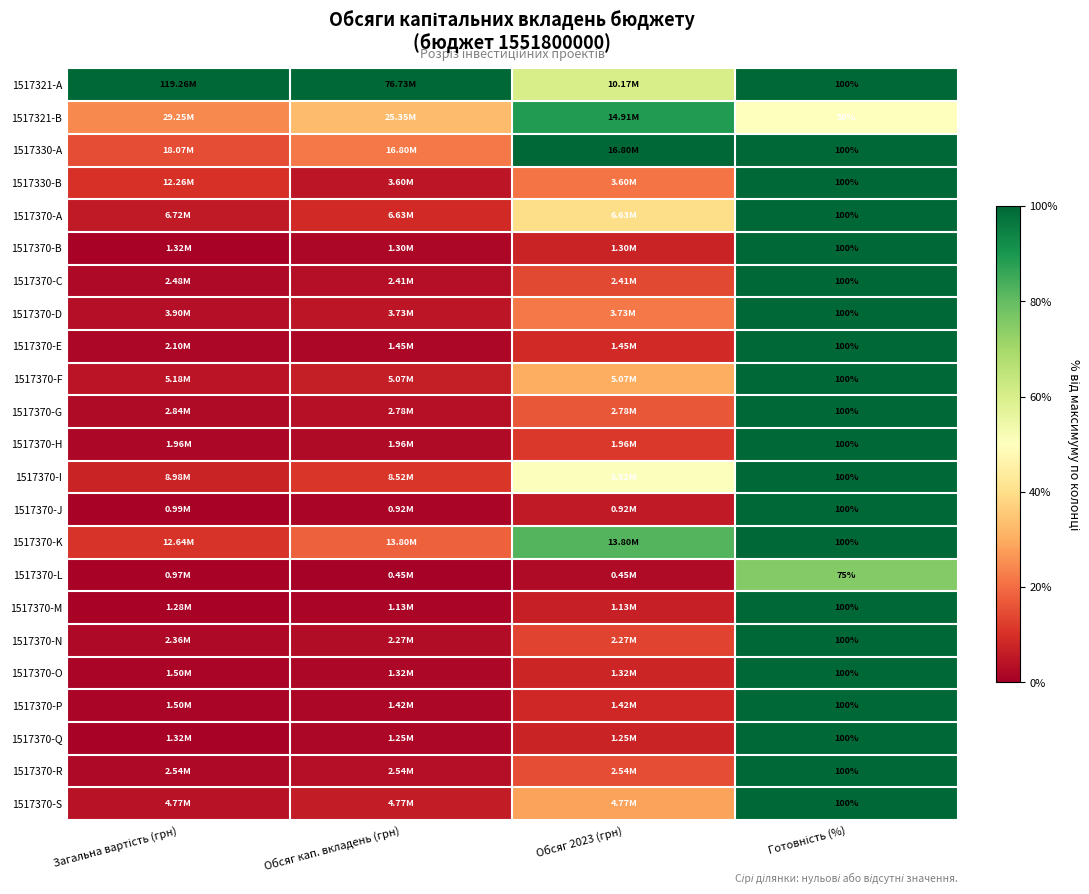

Which category has the highest value in the 1517370-G series?

Готовність (%)